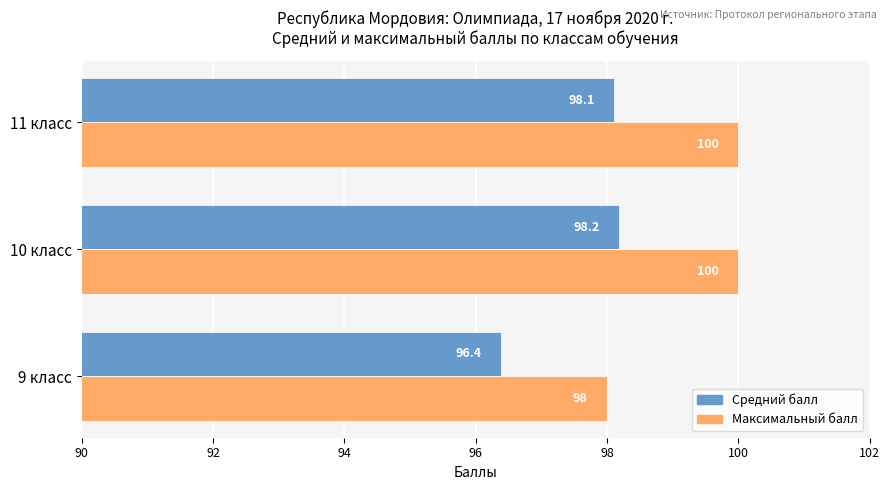

Is it true that Максимальный балл equals 98.0 at 9 класс?

True